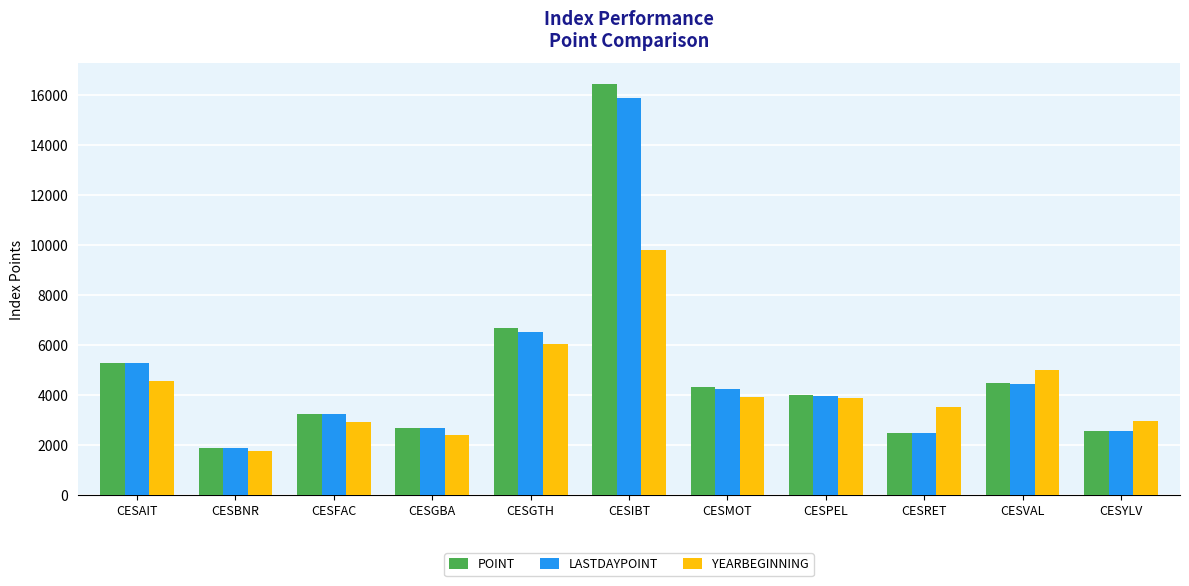

What is the label of the 11th bar from the left?

CESYLV